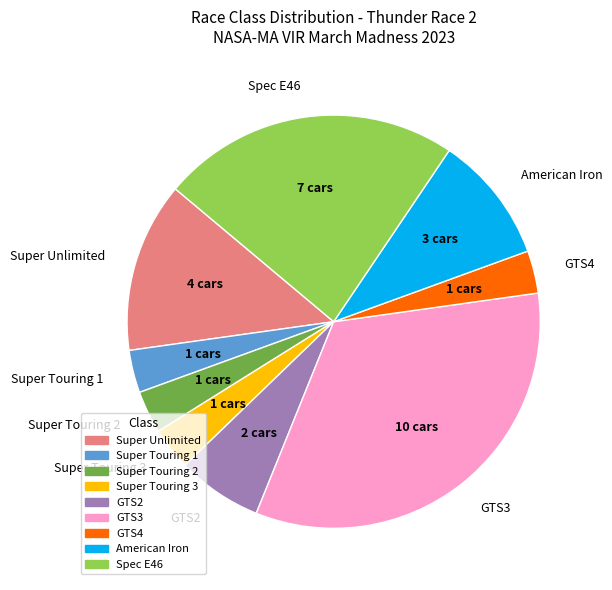

Is the sum of GTS3 and Super Touring 2 greater than half?

No